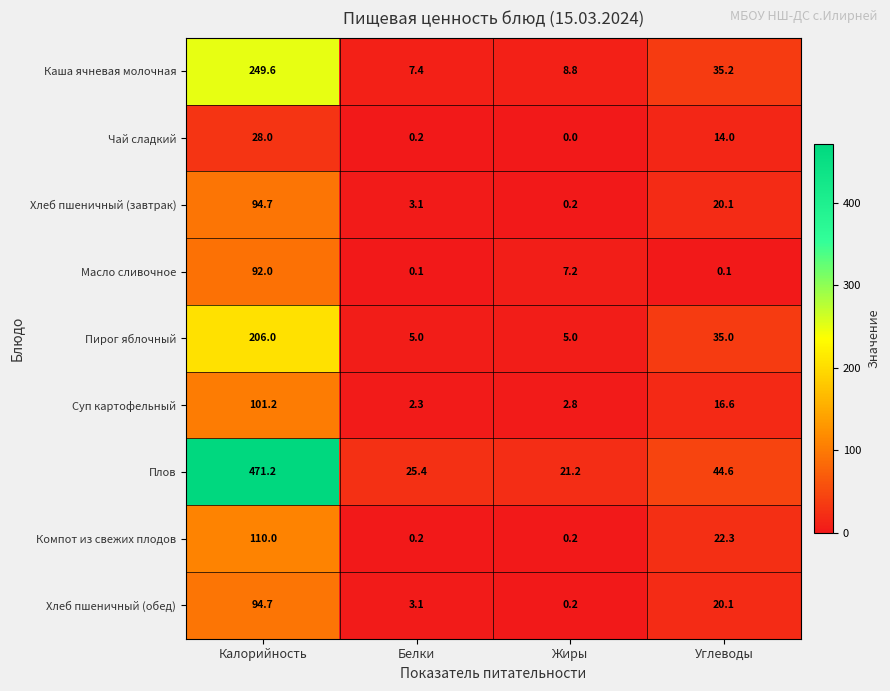

Which series has the largest total across all categories?

Плов